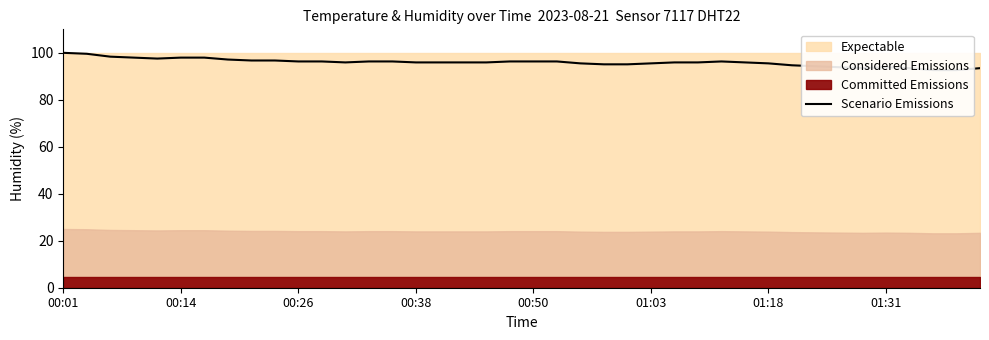

True or false: there are more than 1 points higher than both neighbors.

True